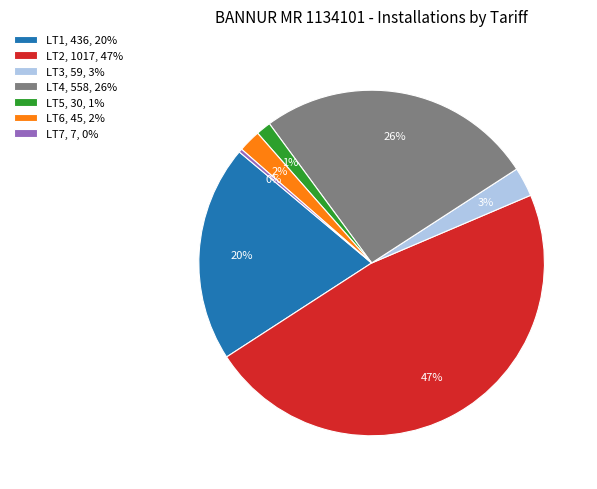

To the nearest percent, what is the difference between the LT7 and LT5 slice percentages?

1%